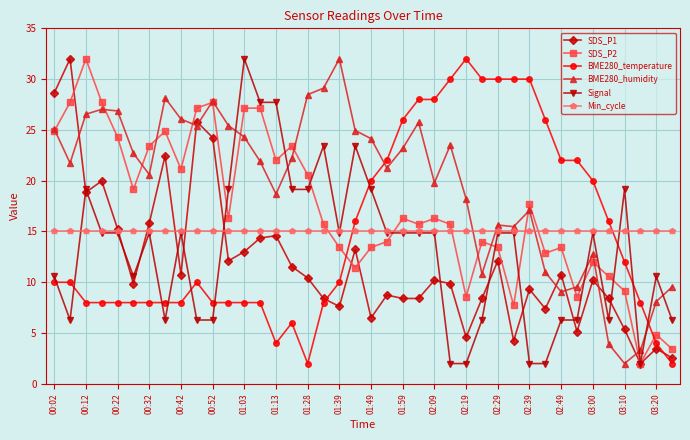

What is the value of the BME280_temperature point at the 8th from the left?

8.0